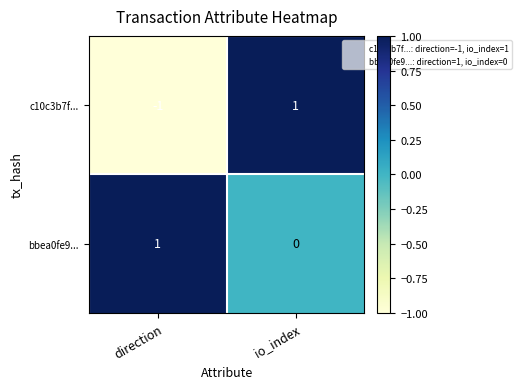

Which series has the largest range (max minus min)?

c10c3b7f...